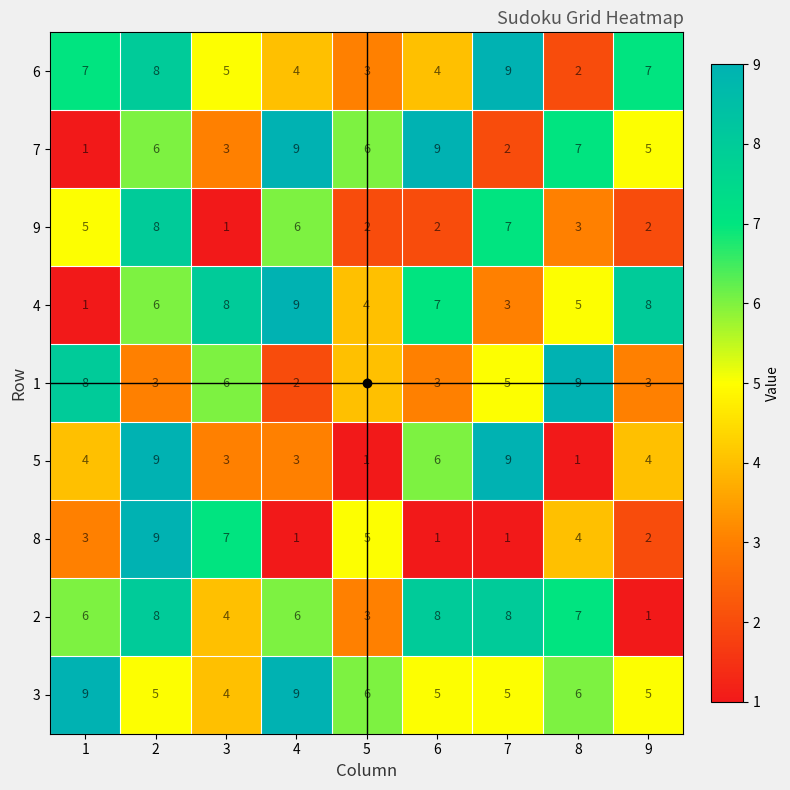

Between 7 and 8, which series saw the biggest shift?

5